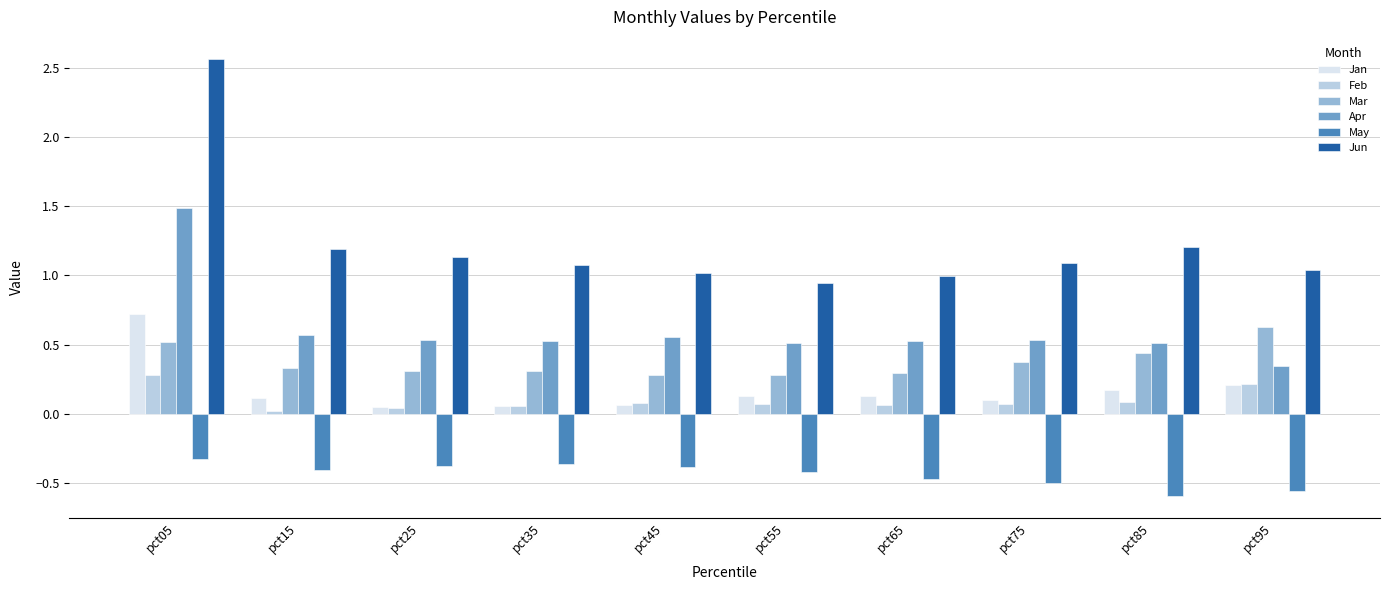

True or false: Jan has a value of 1.2 at pct05.

False